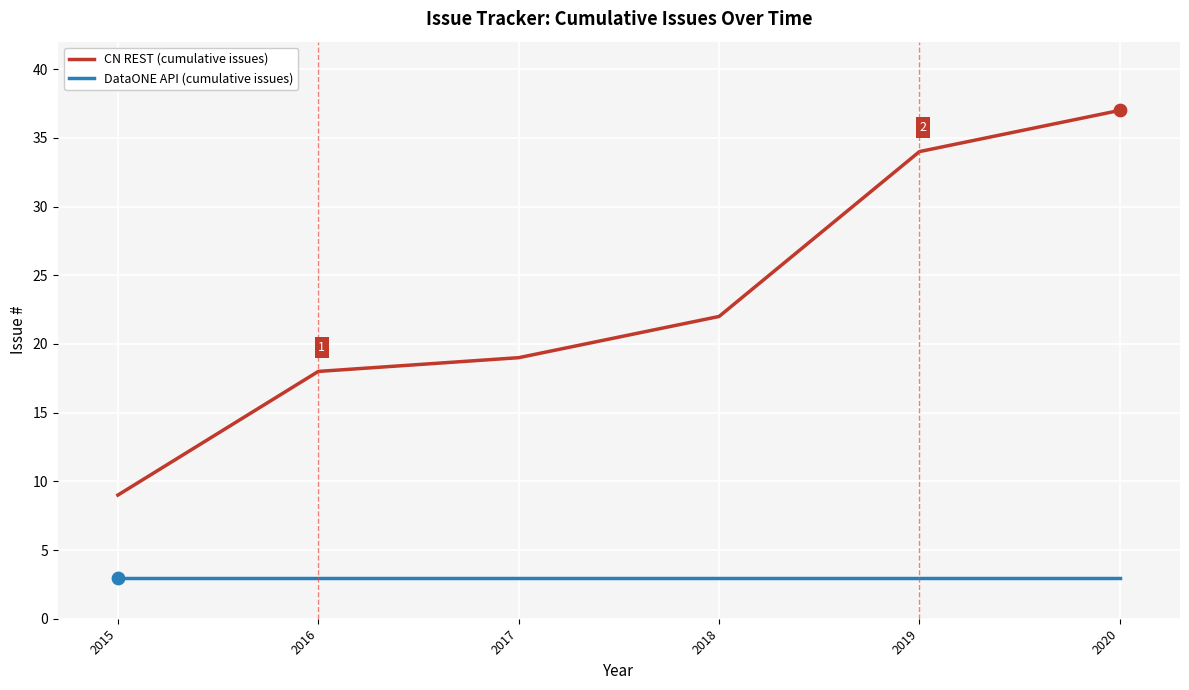

Between 2015 and 2017, which series saw the biggest shift?

CN REST (cumulative issues)